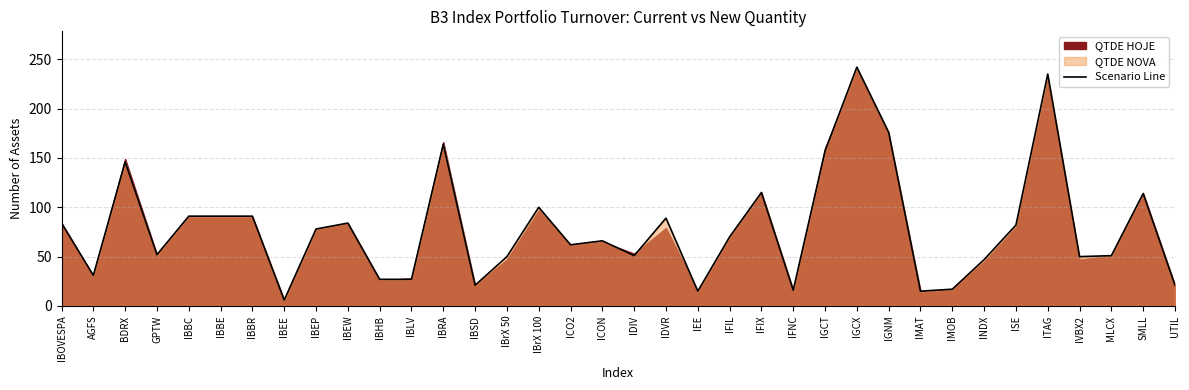

What is the value of the 1st point from the left?

84